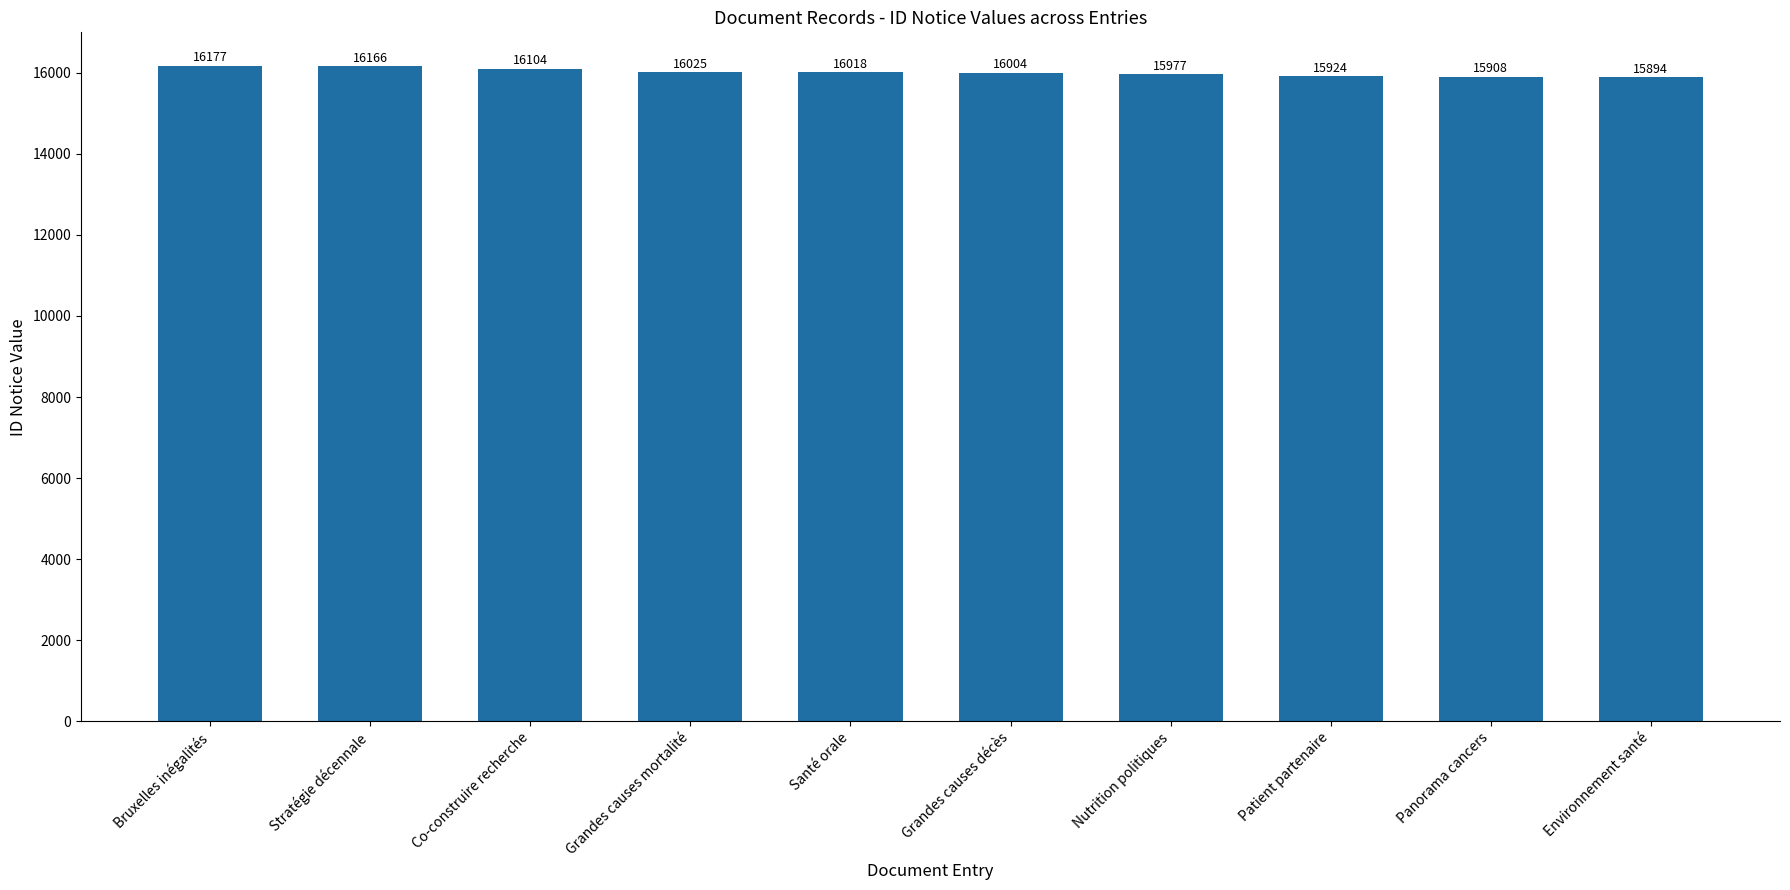

Reading left to right, extract all data points from this chart.

Bruxelles inégalités=16177	Stratégie décennale=16166	Co-construire recherche=16104	Grandes causes mortalité=16025	Santé orale=16018	Grandes causes décès=16004	Nutrition politiques=15977	Patient partenaire=15924	Panorama cancers=15908	Environnement santé=15894